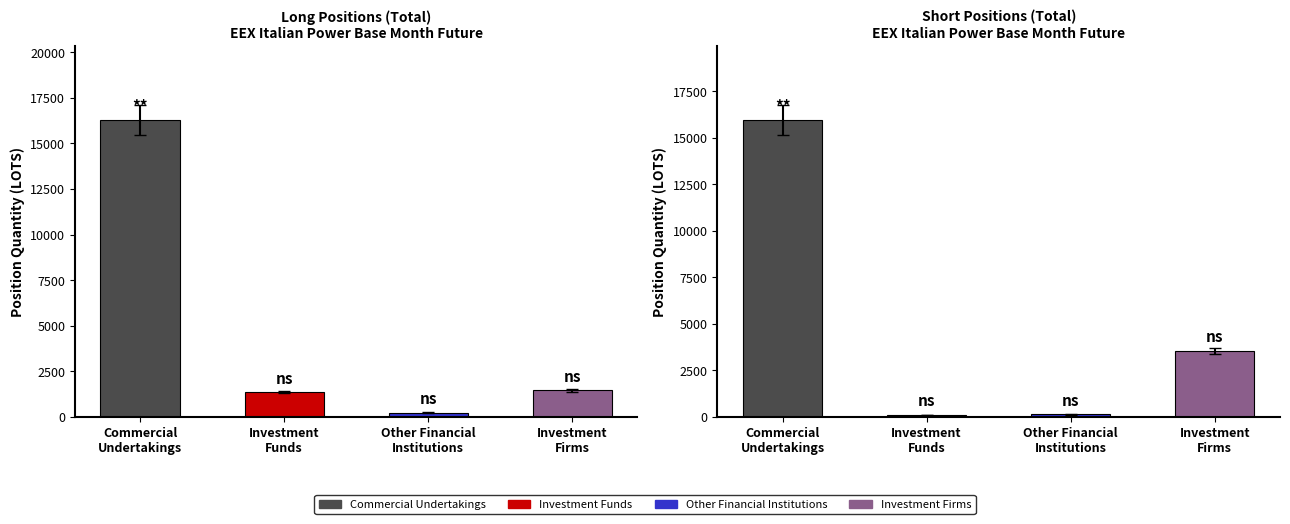

Does the chart contain stacked bars?

No